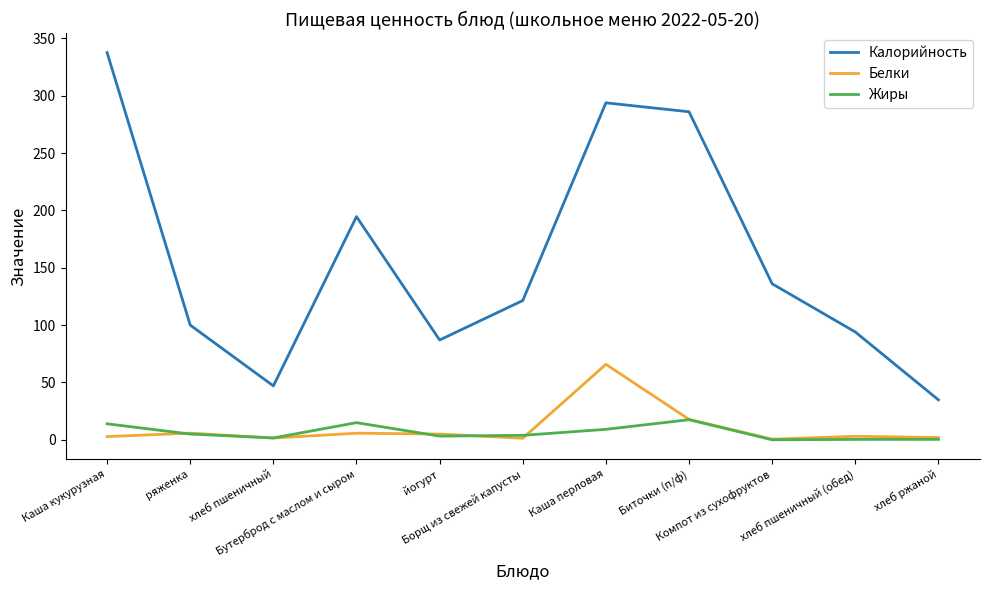

Rank the series by their maximum value, from highest to lowest.

Калорийность, Белки, Жиры